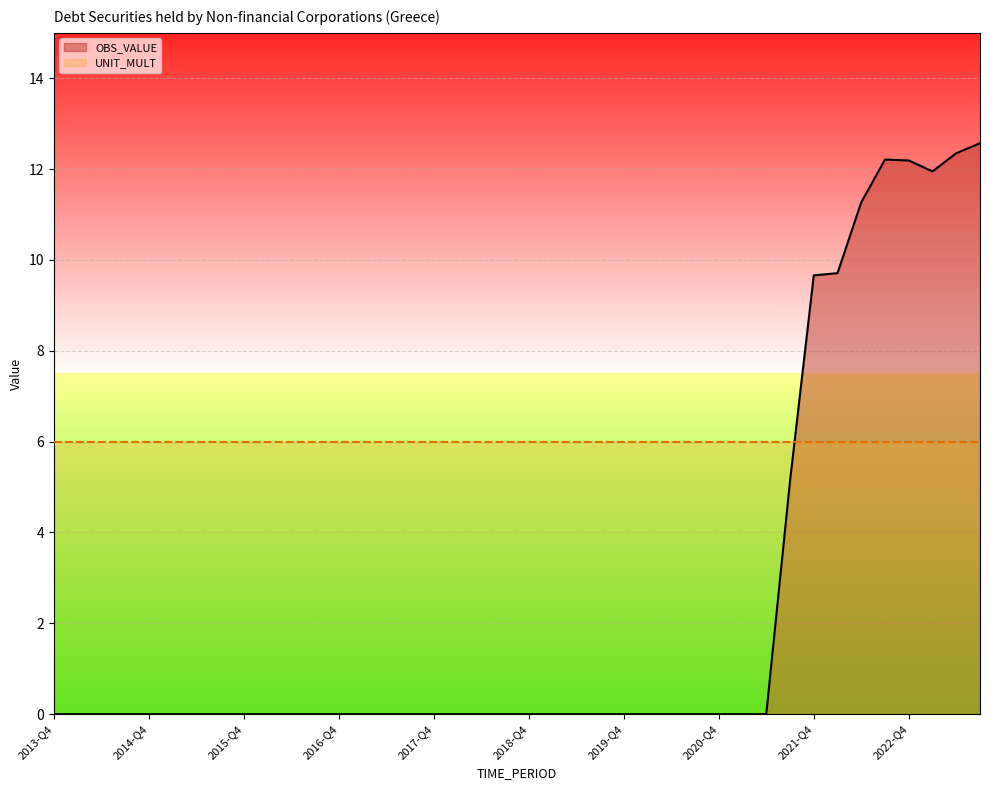

What is the value of the UNIT_MULT point at the 21st from the left?

6.0